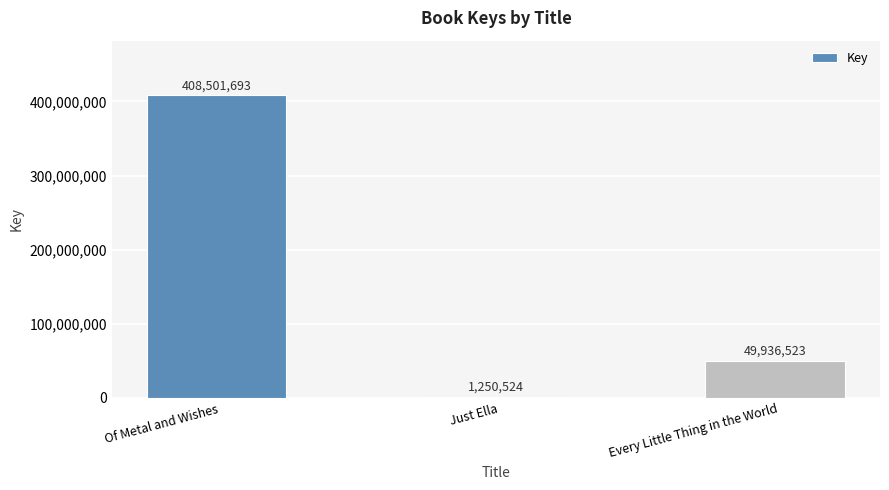

The value at Just Ella is 1250524. True or false?

True